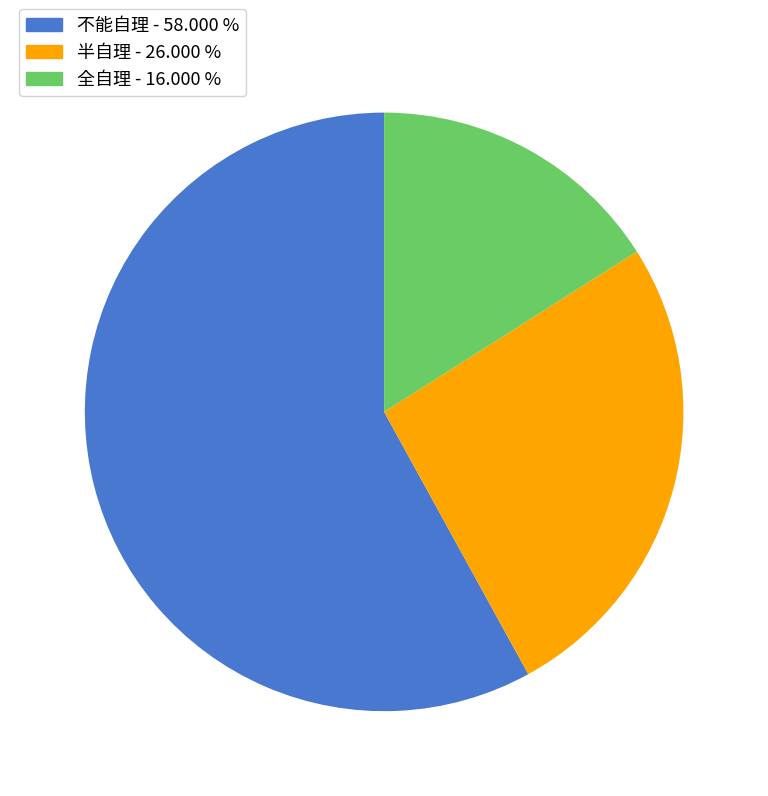

Does any single category account for the majority?

Yes